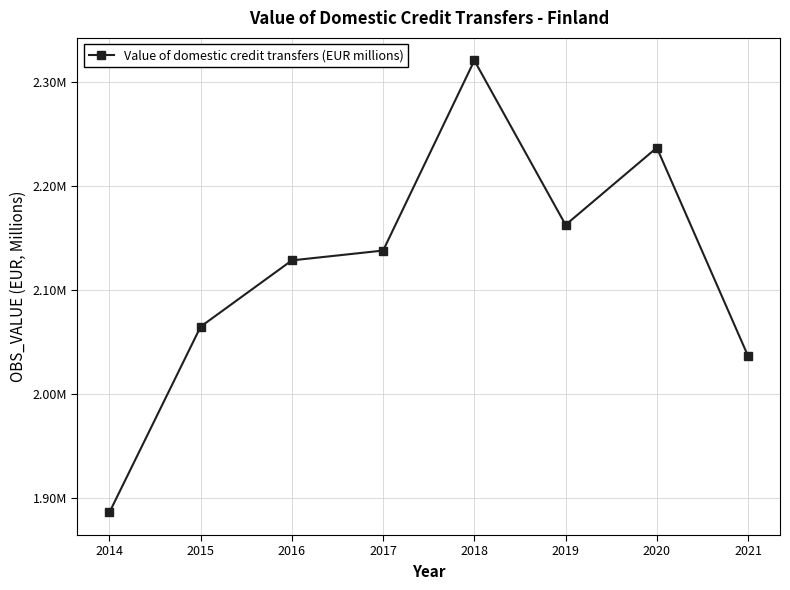

Which label corresponds to the smallest value in the chart?

2014